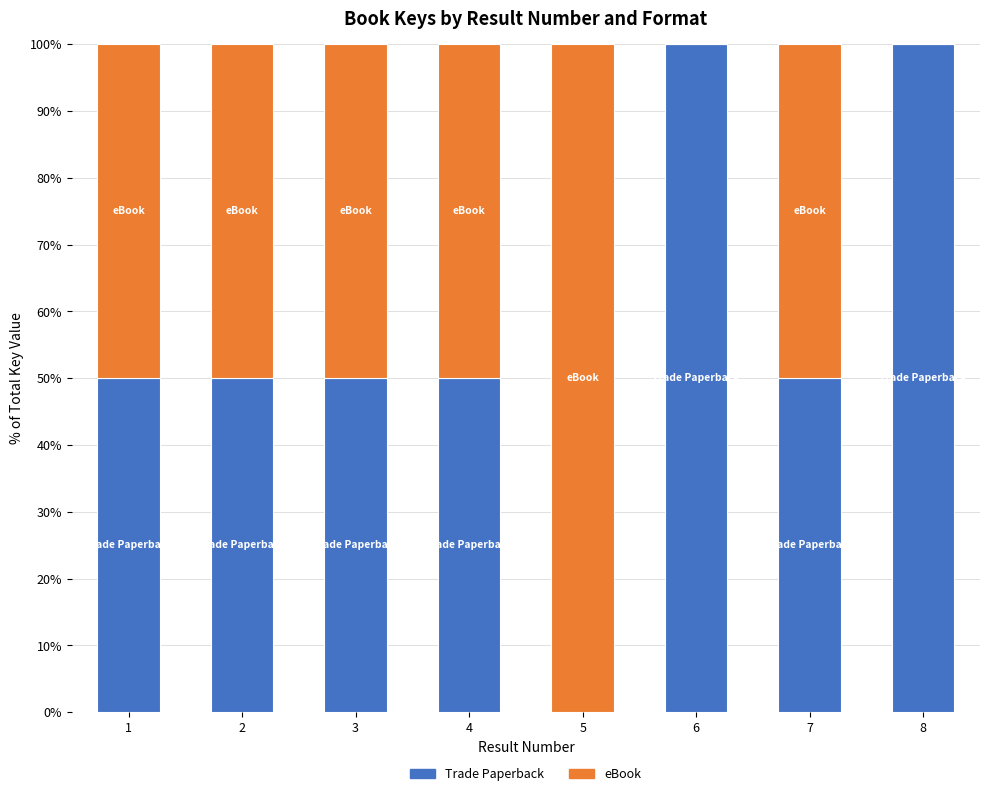

What is the sum of the Trade Paperback values at 5 and 6?

100